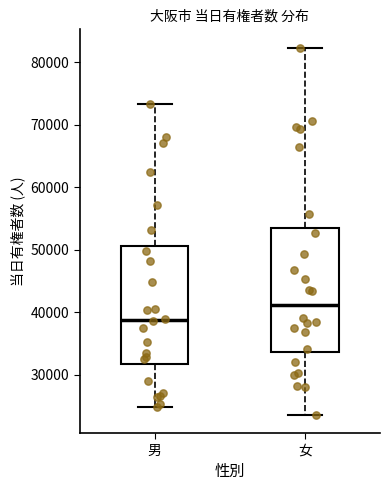

Which box's median line is the lowest?

男